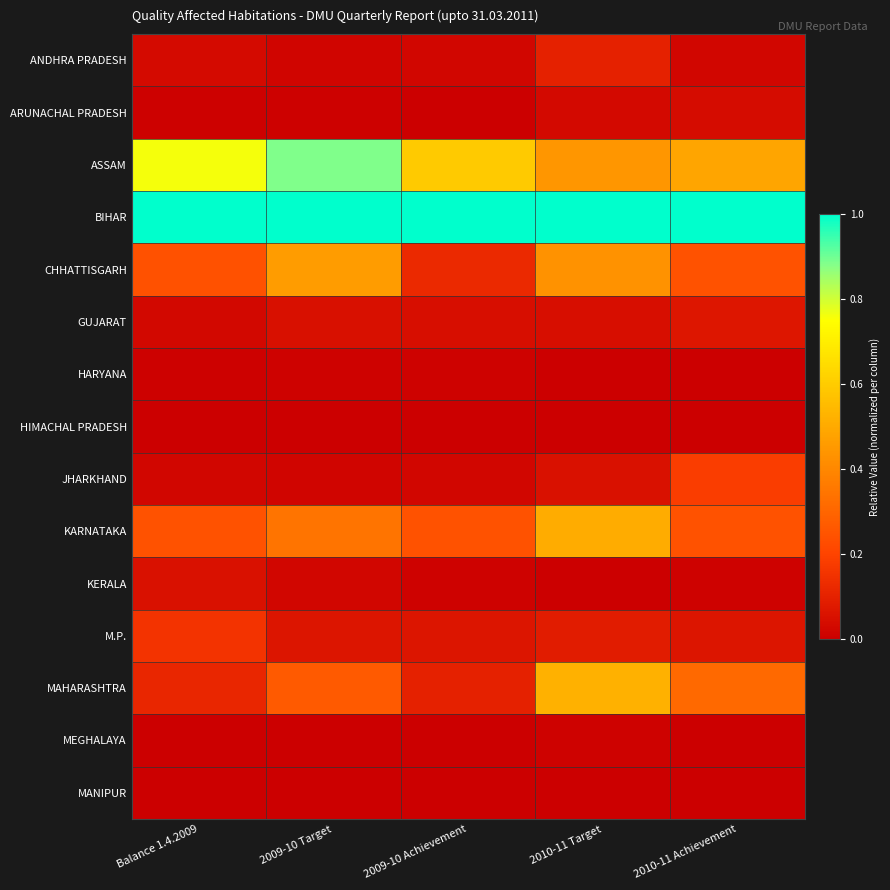

What is the difference between the highest and lowest values at 2009-10 Target?

1.0